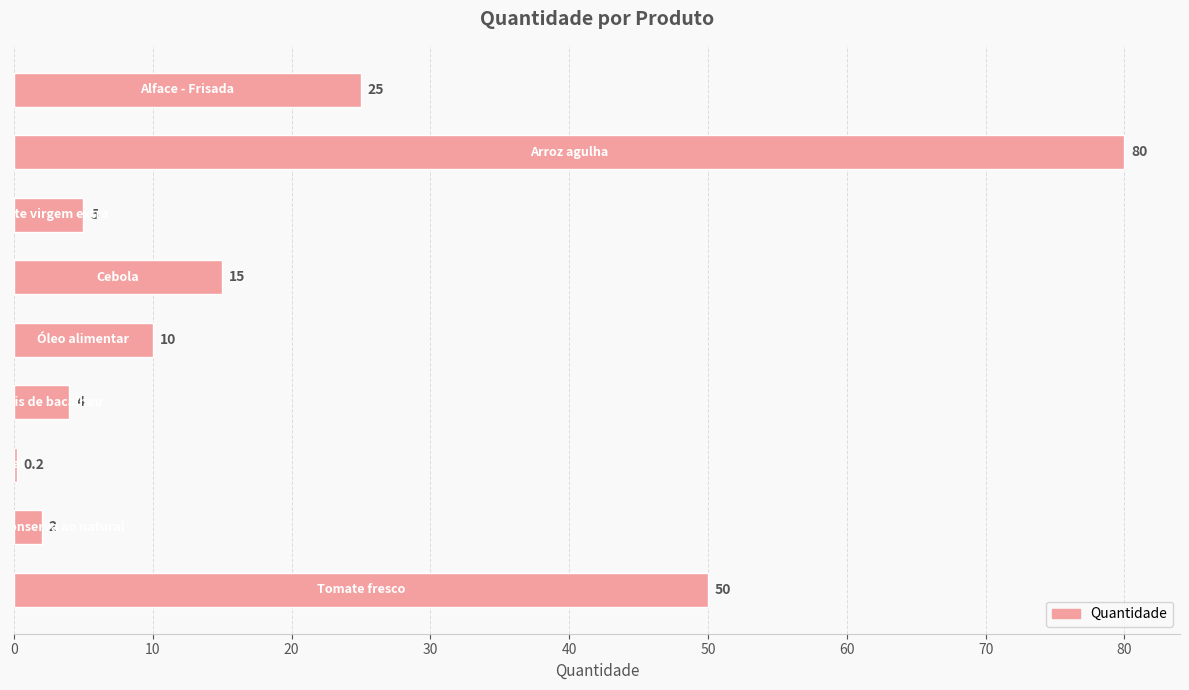

What is the greatest value displayed?

80.0